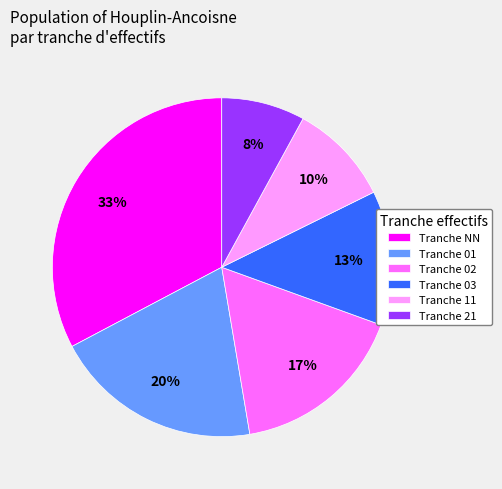

Which slice is the largest?

Tranche NN